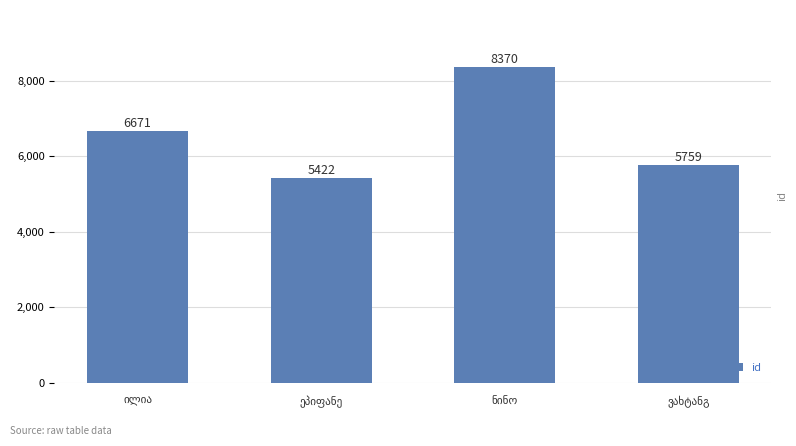

Read the value at ეპიფანე, to the nearest 50.

5400